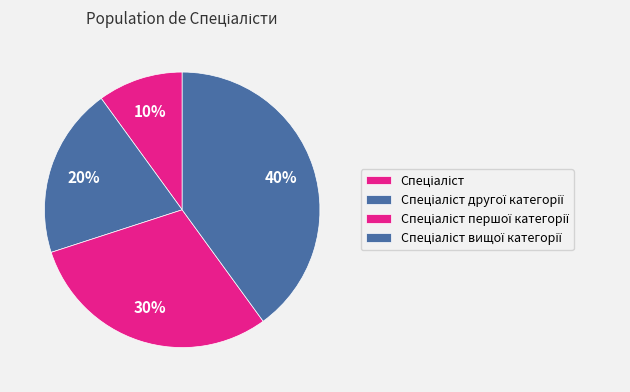

How many segments does this pie chart have?

4